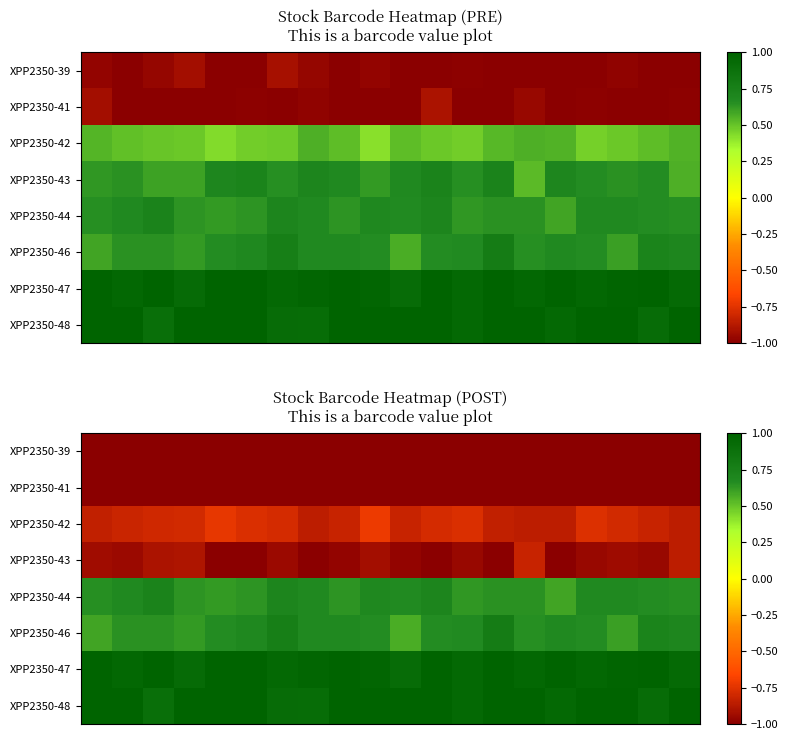

What is the average value of the XPP2350-46 series?

0.7